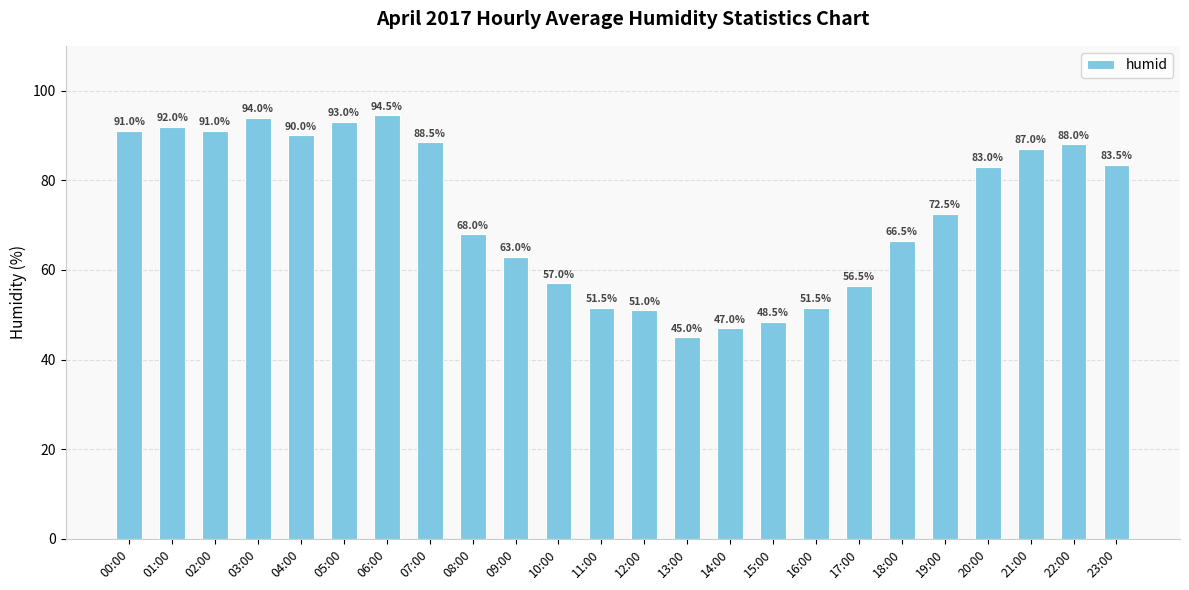

Reading left to right, what are all the values shown in this chart?

00:00=91.0	01:00=92.0	02:00=91.0	03:00=94.0	04:00=90.0	05:00=93.0	06:00=94.5	07:00=88.5	08:00=68.0	09:00=63.0	10:00=57.0	11:00=51.5	12:00=51.0	13:00=45.0	14:00=47.0	15:00=48.5	16:00=51.5	17:00=56.5	18:00=66.5	19:00=72.5	20:00=83.0	21:00=87.0	22:00=88.0	23:00=83.5